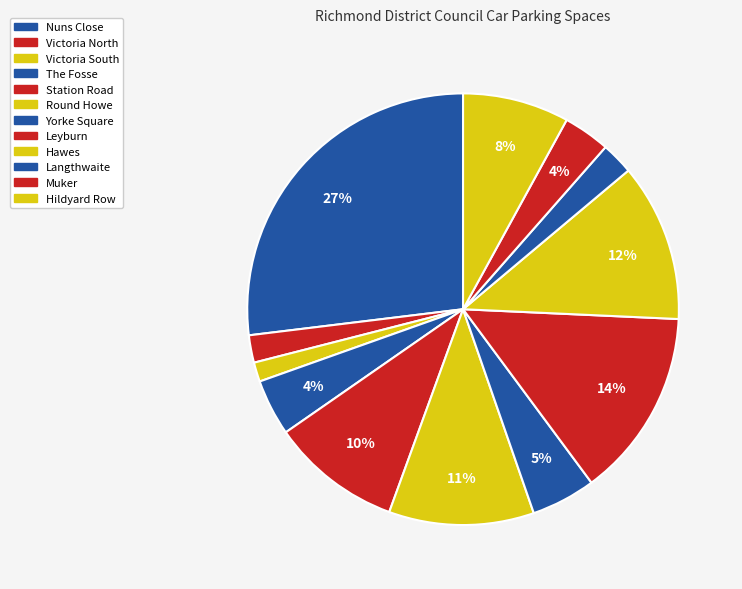

Does Station Road account for over 50% of the chart?

No